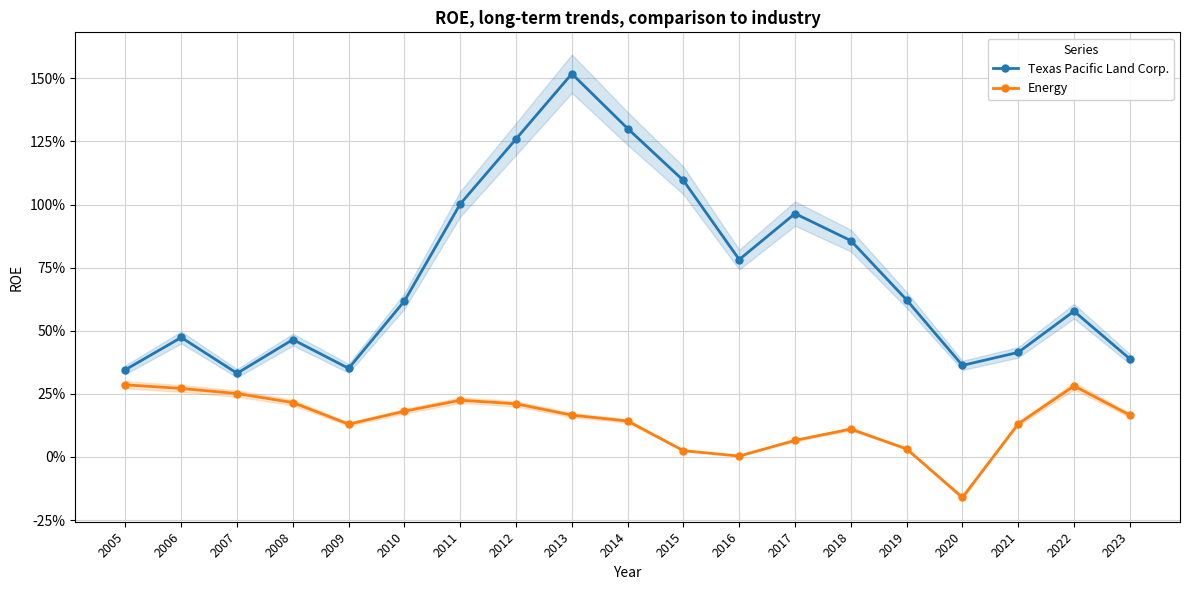

What is the difference between the second highest and minimum values in the Energy series?

0.4